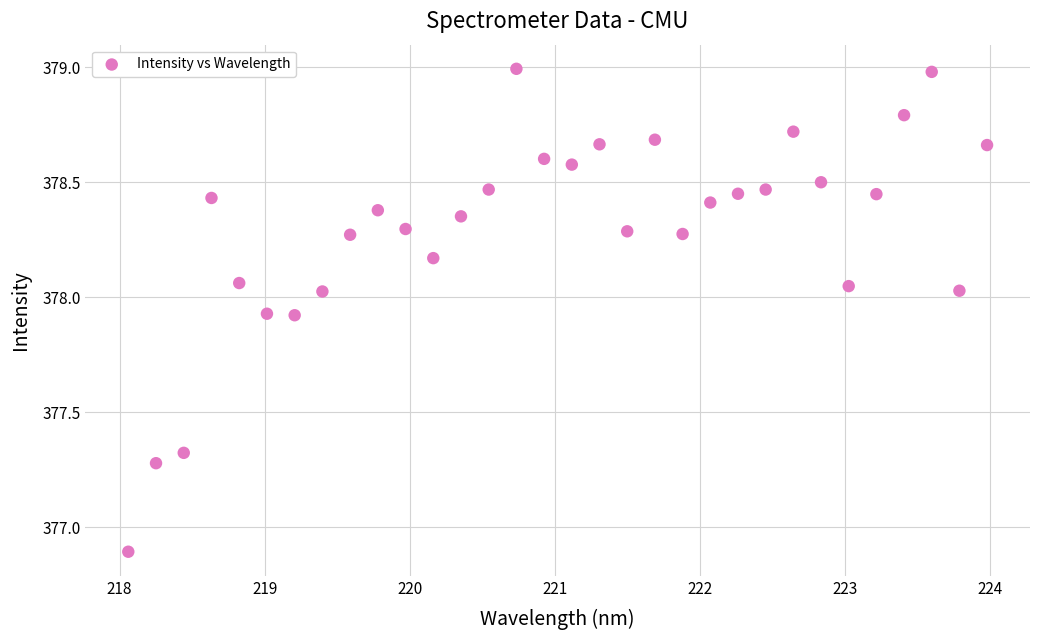

What is the range of Y values (max minus min)?

2.1